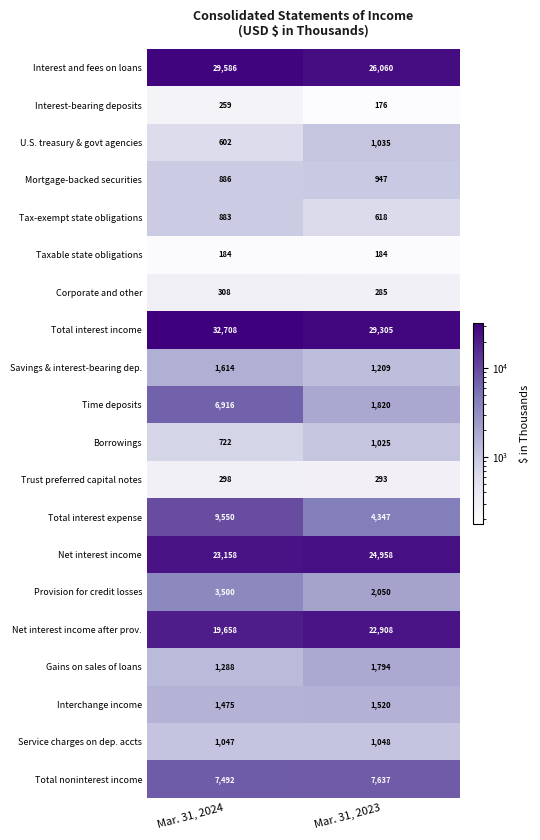

What is the difference between the maximum and minimum values in the Total interest income series?

3403